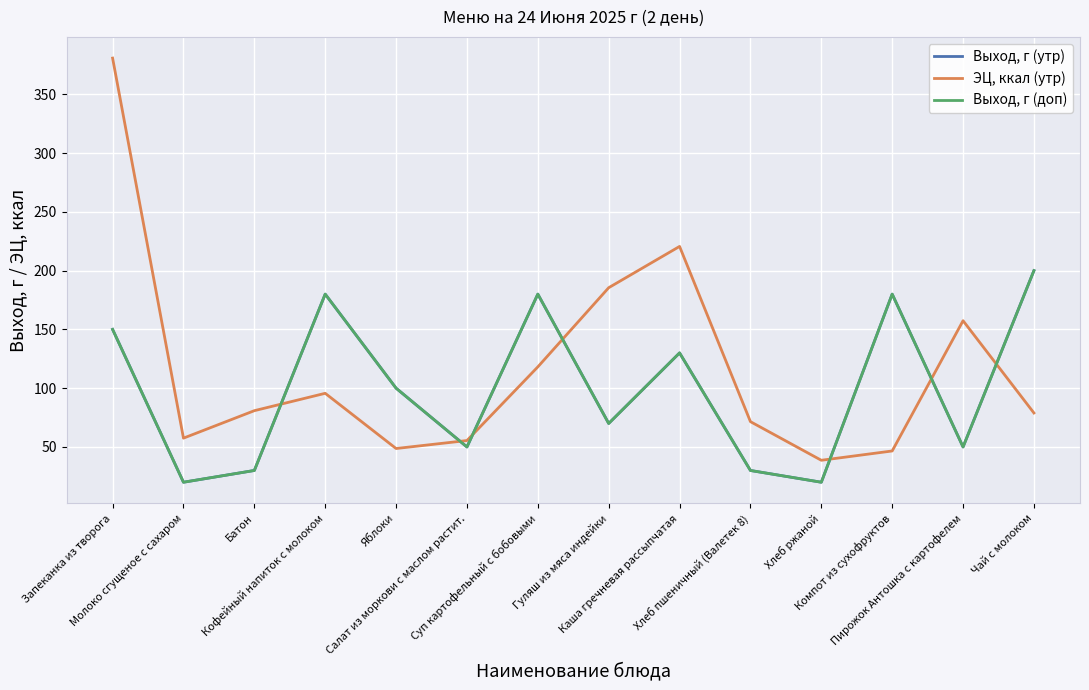

Where is the first local minimum for Выход, г (доп)?

Молоко сгущеное с сахаром